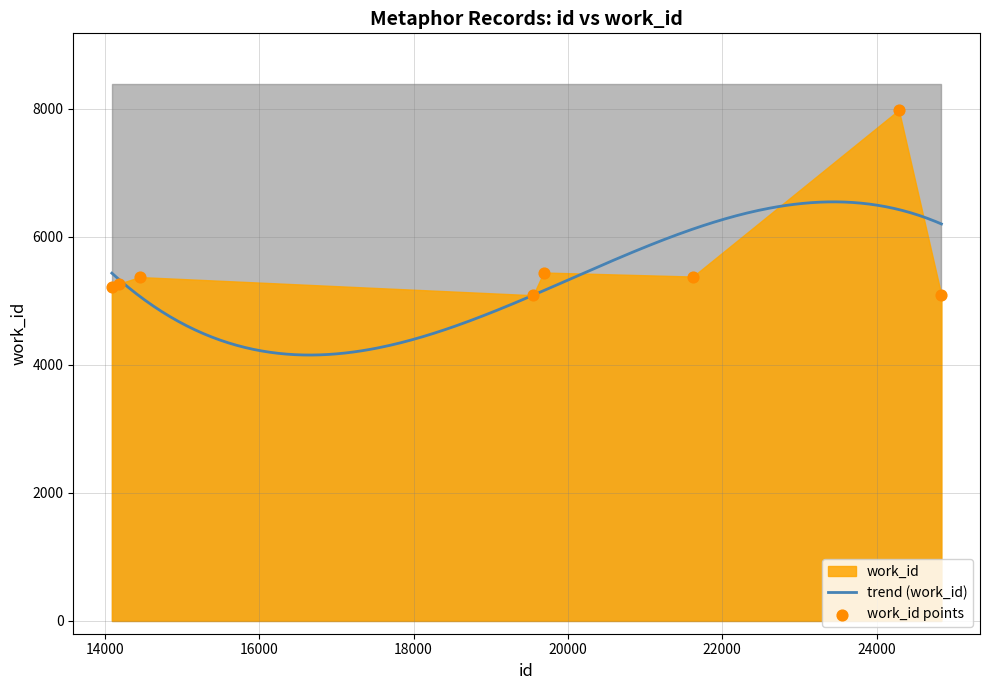

What is the ratio of the value at 24289 to the value at 14183?

1.5